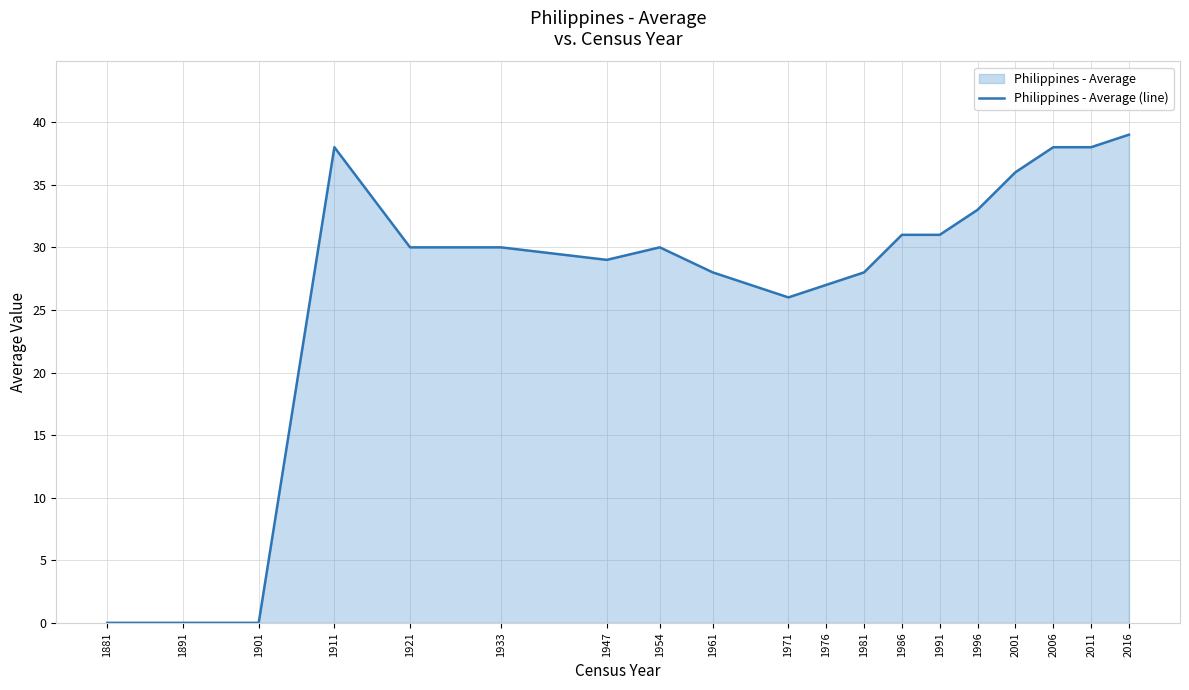

How many lines are shown in the chart?

1